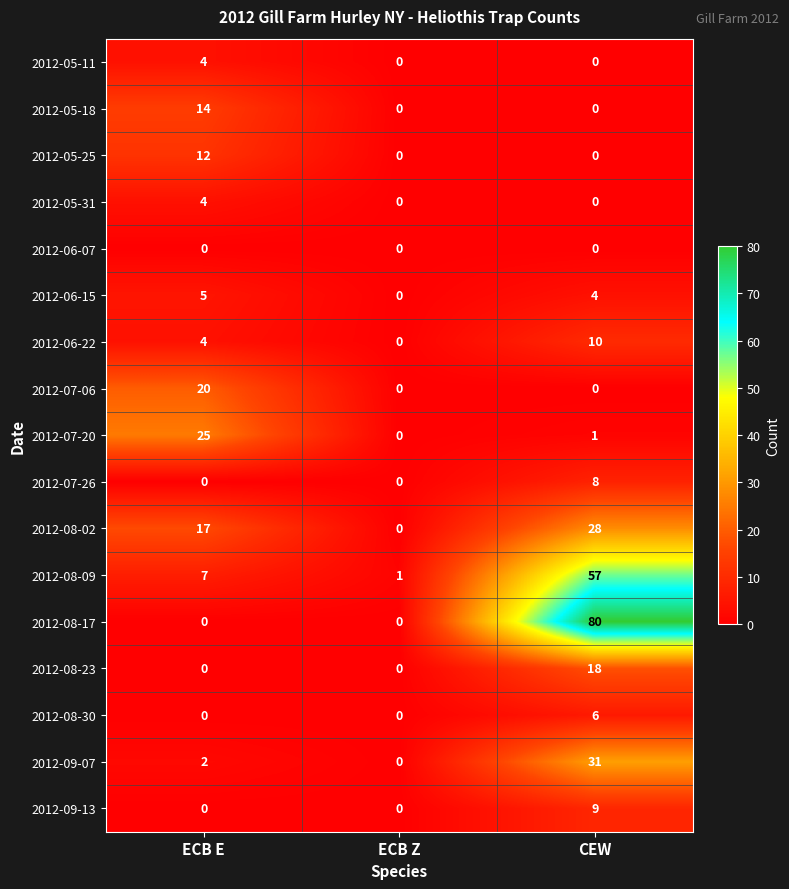

Which category has the highest value across all series?

CEW